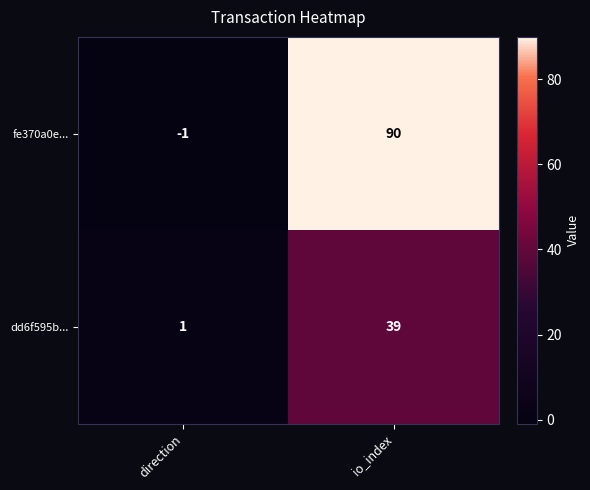

Reading left to right, list all the values displayed in this chart.

fe370a0e...: -1	90
dd6f595b...: 1	39